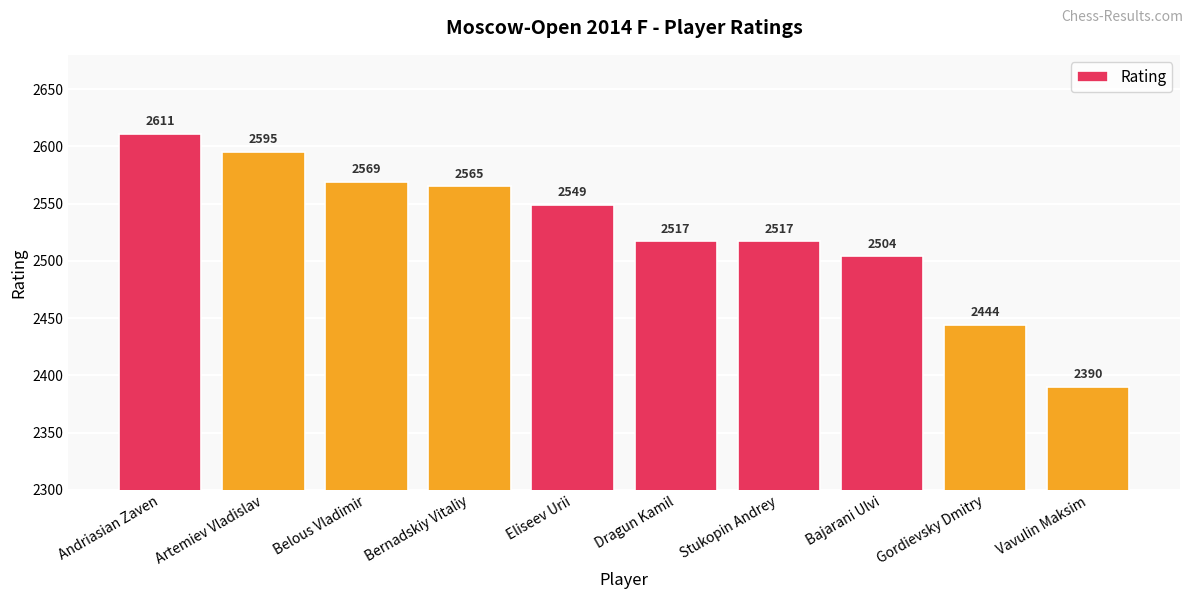

What is the sum of the values at Dragun Kamil and Eliseev Urii?

5066